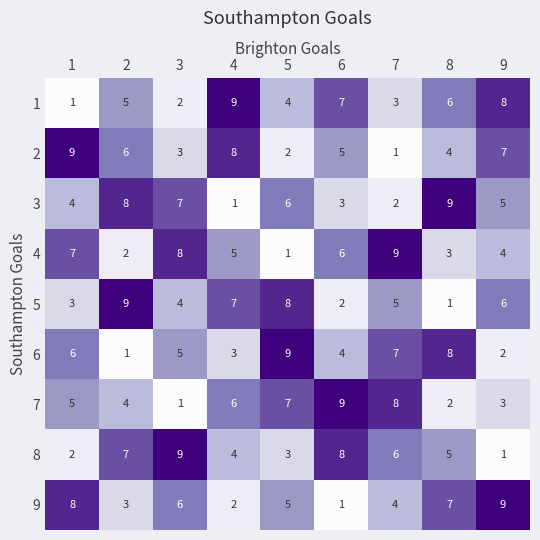

What is the sum of all 1 values?

45